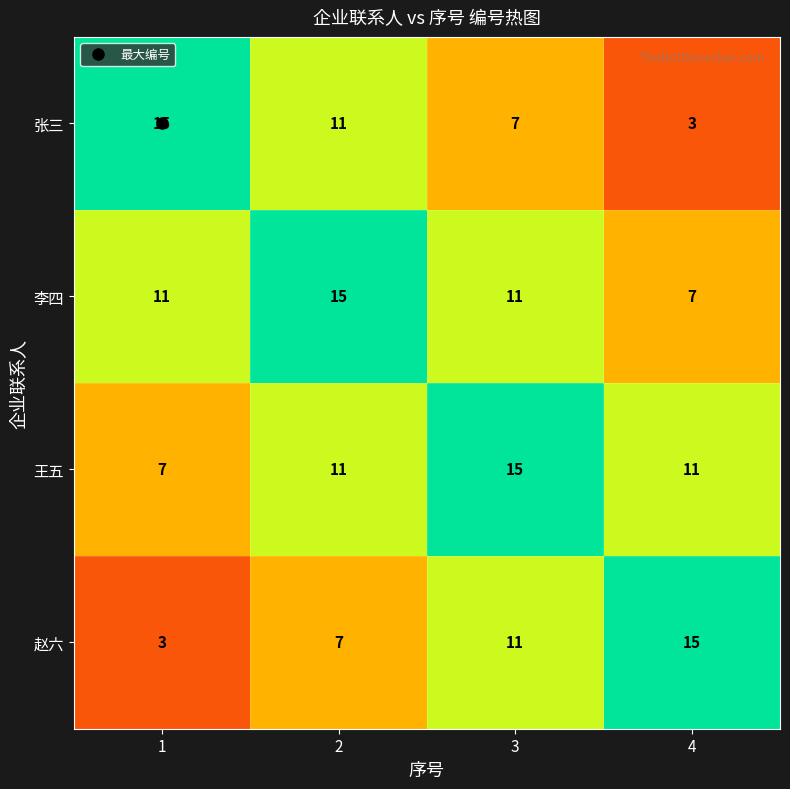

List the labels in order of 张三 value, largest first.

1, 2, 3, 4